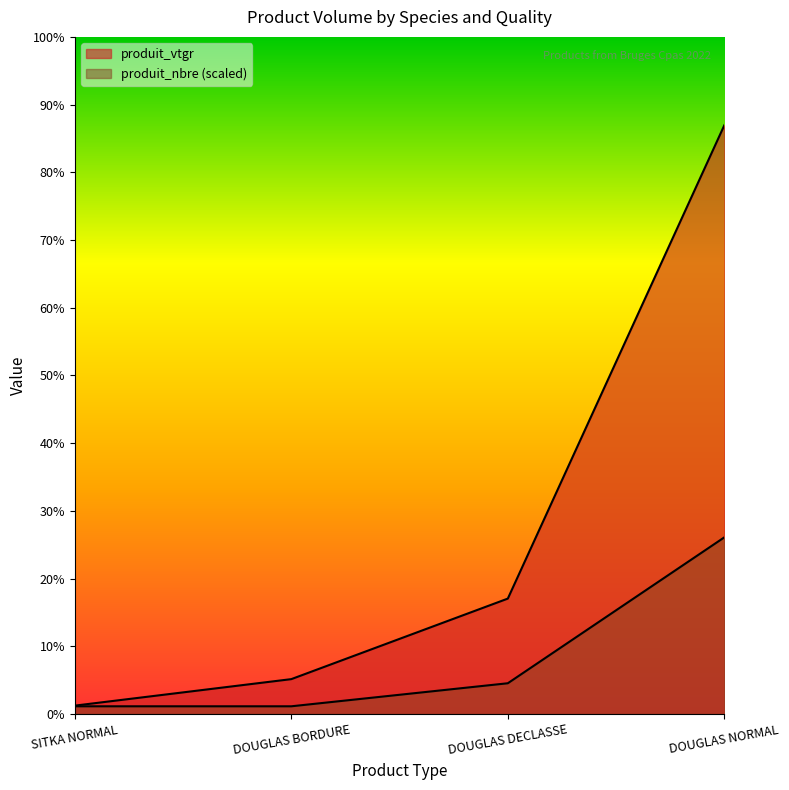

What are all the series names shown in the legend?

produit_vtgr, produit_nbre